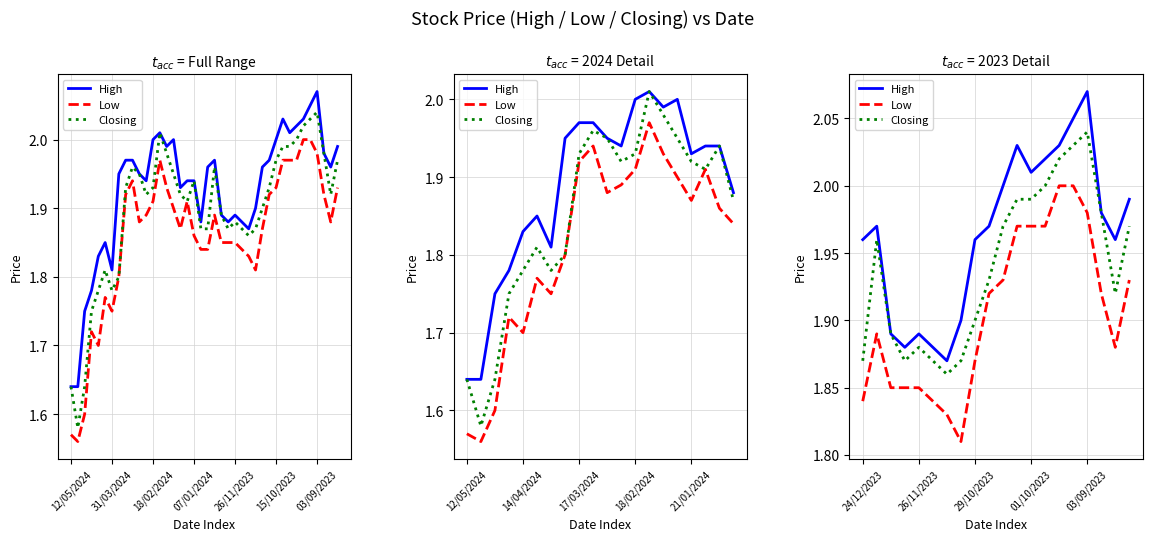

Which series has the largest total across all categories?

High